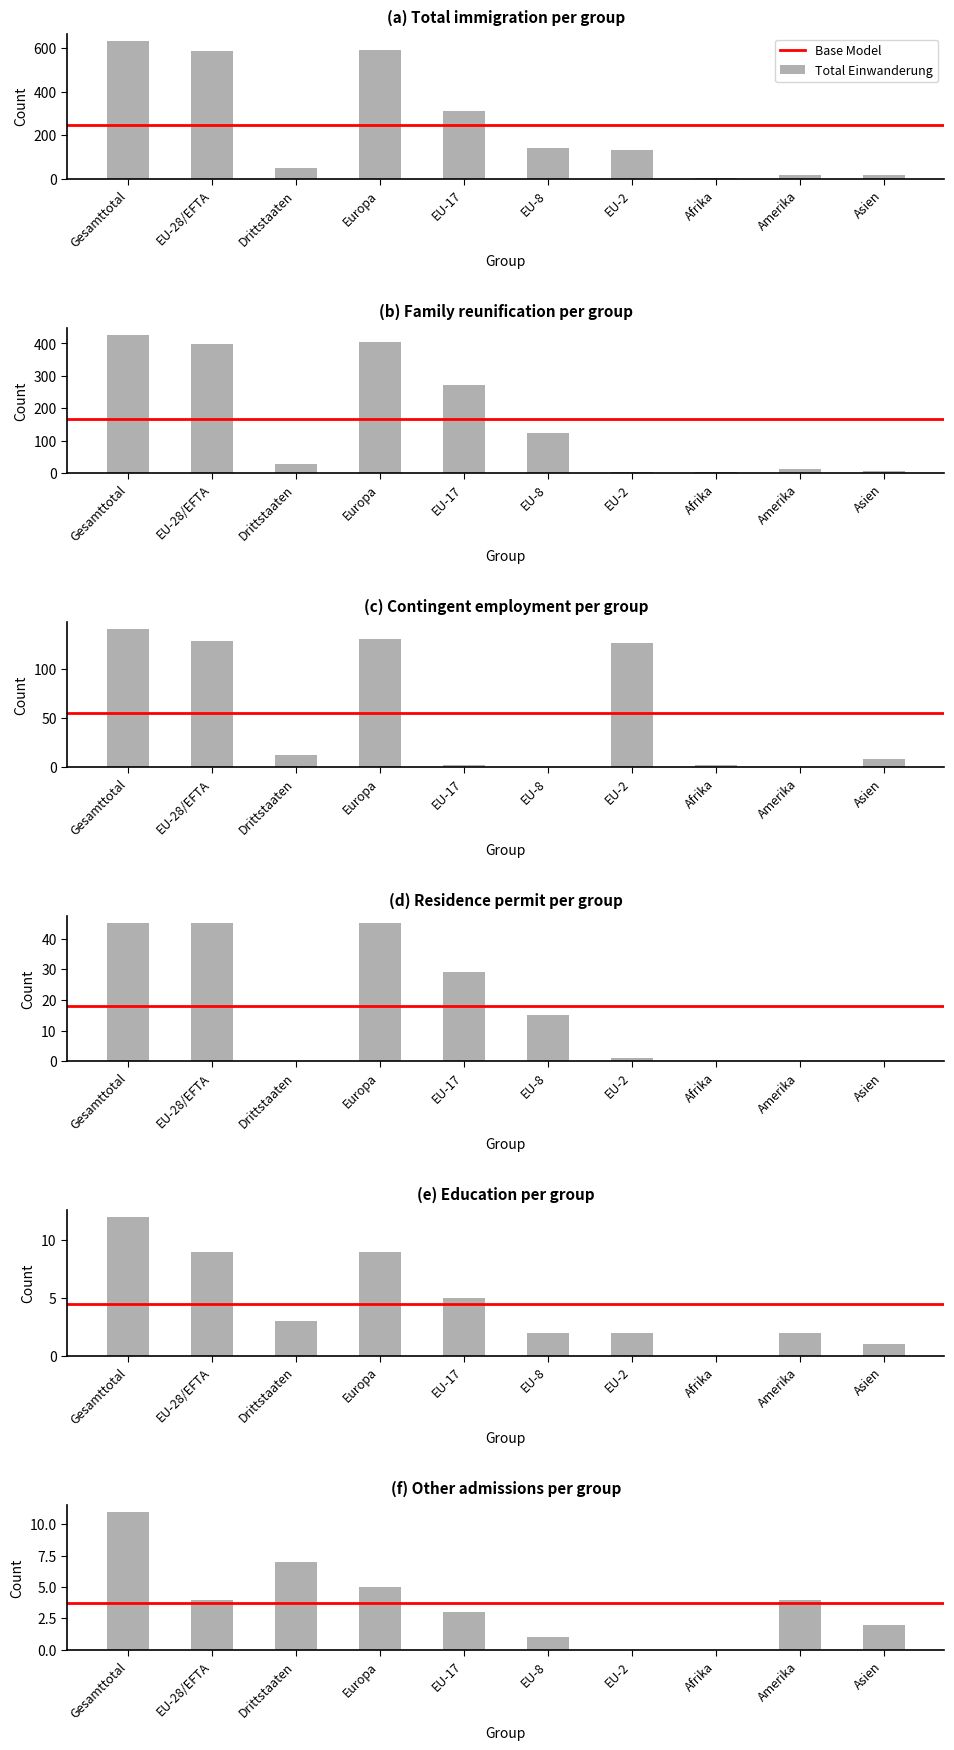

The value of Kontingentierte Erwerbstaetigkeit at EU-17 is 1. True or false?

False